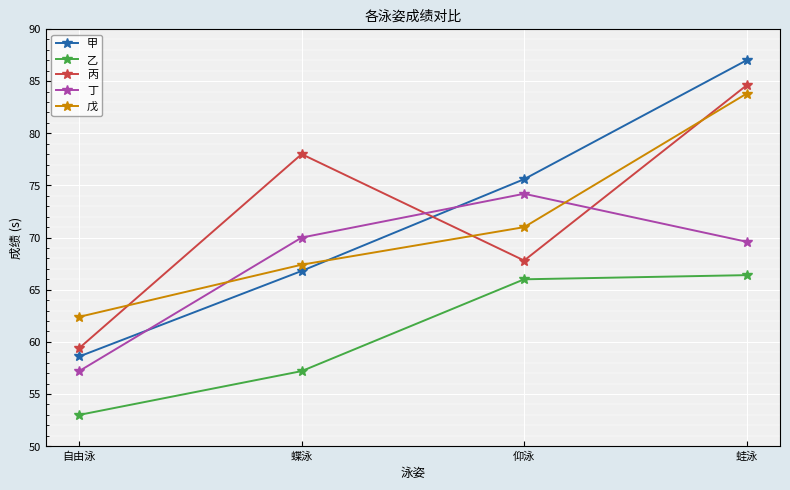

Does the chart have visible grid lines?

Yes